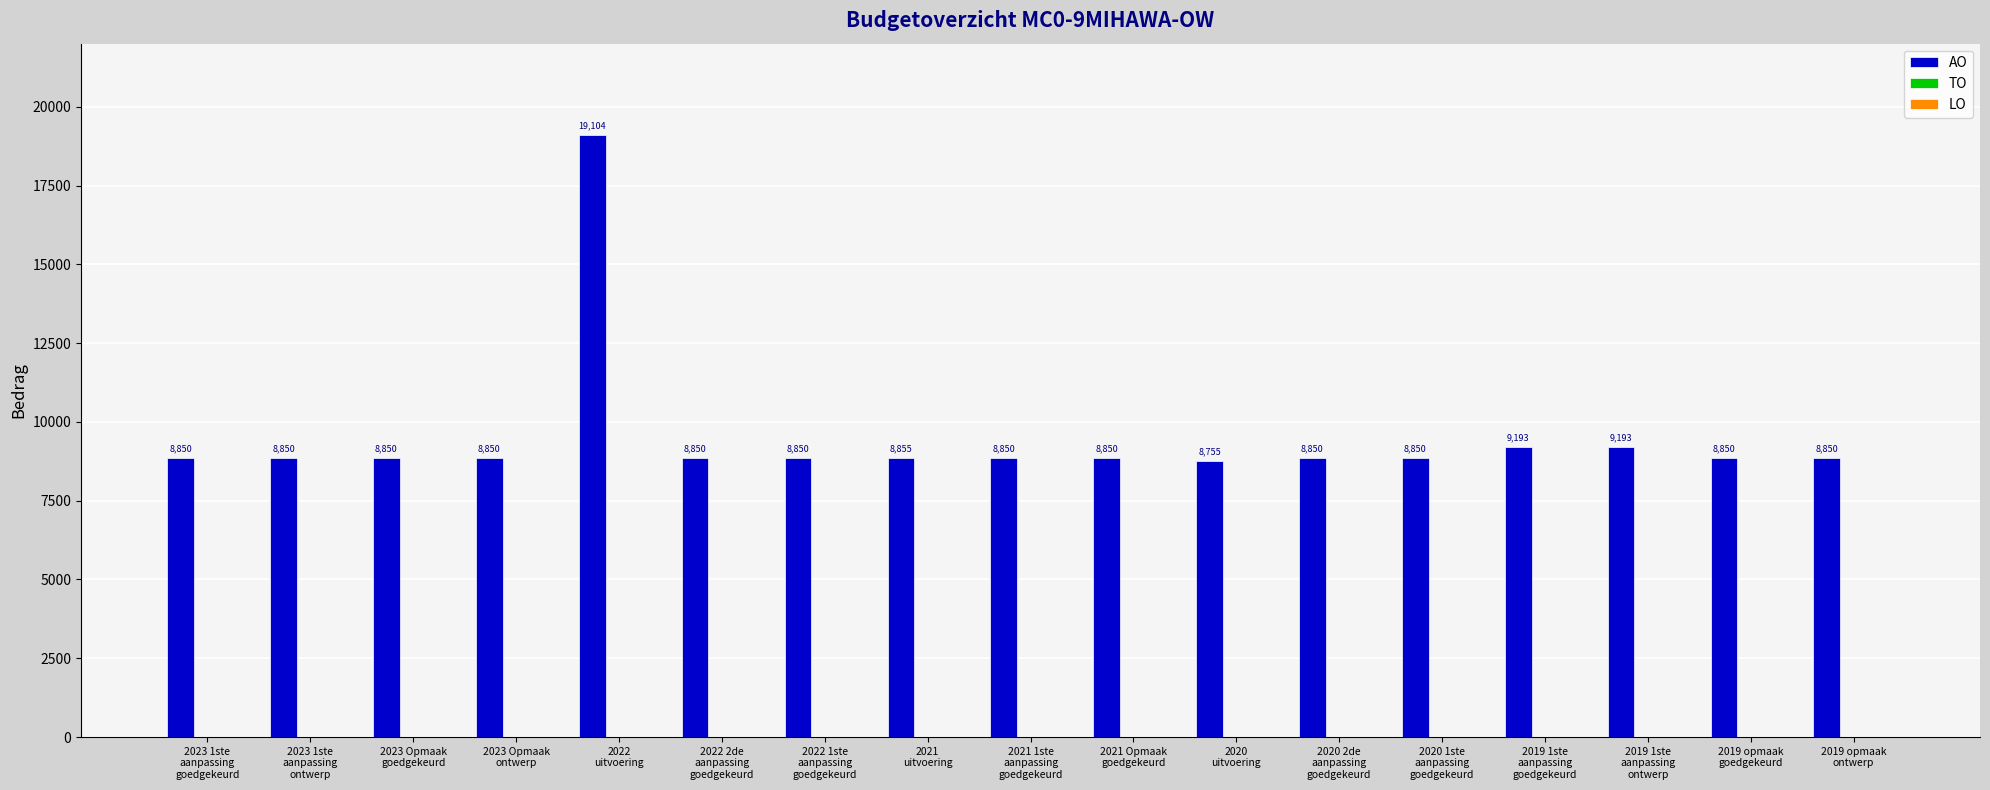

What is the value of the 5th bar from the left?

19104